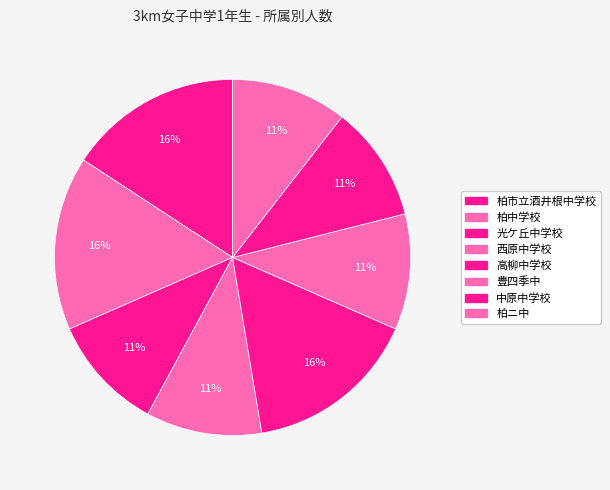

How many segments does this pie chart have?

8